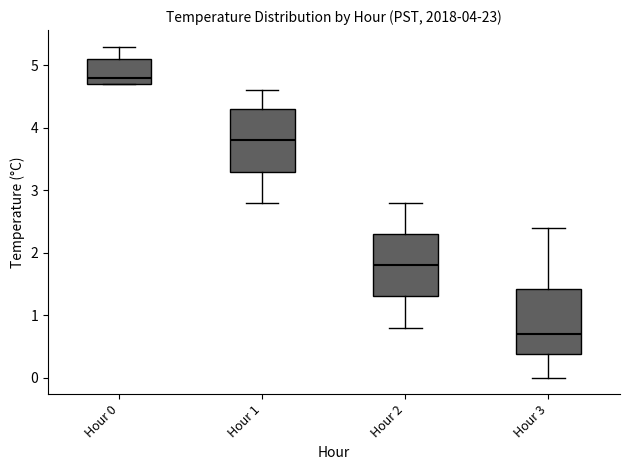

Where does the upper whisker of the box for Hour 0 end on the y-axis? The values are not printed on the chart, so give them approximately, as read against the axis.

5.3